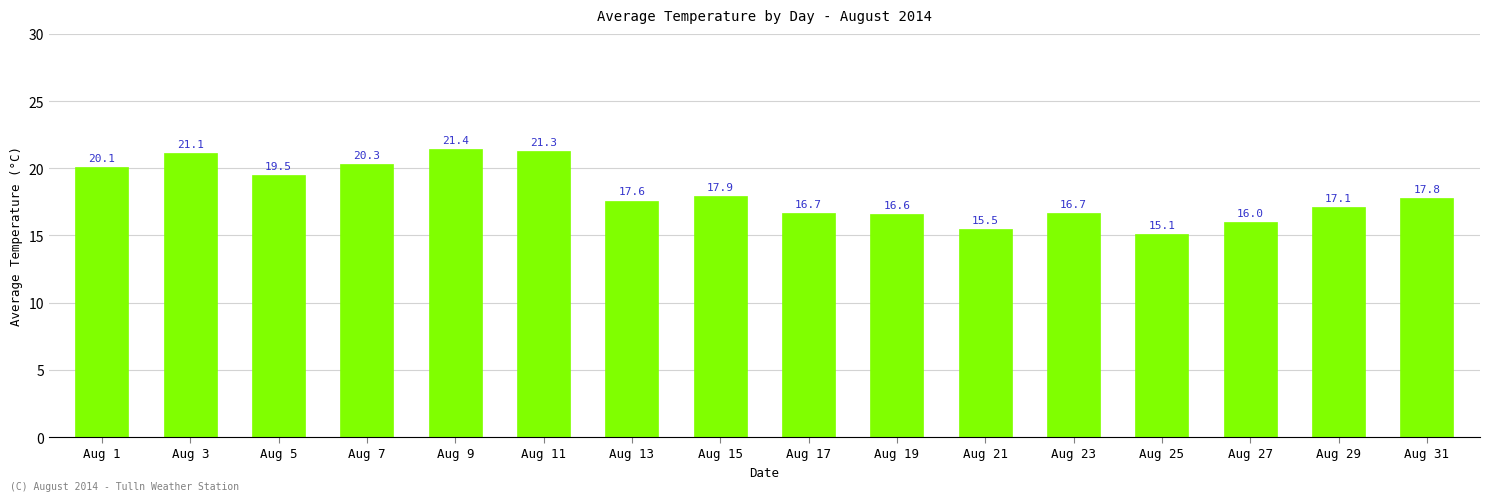

What is the value of the 15th bar from the left?

17.1